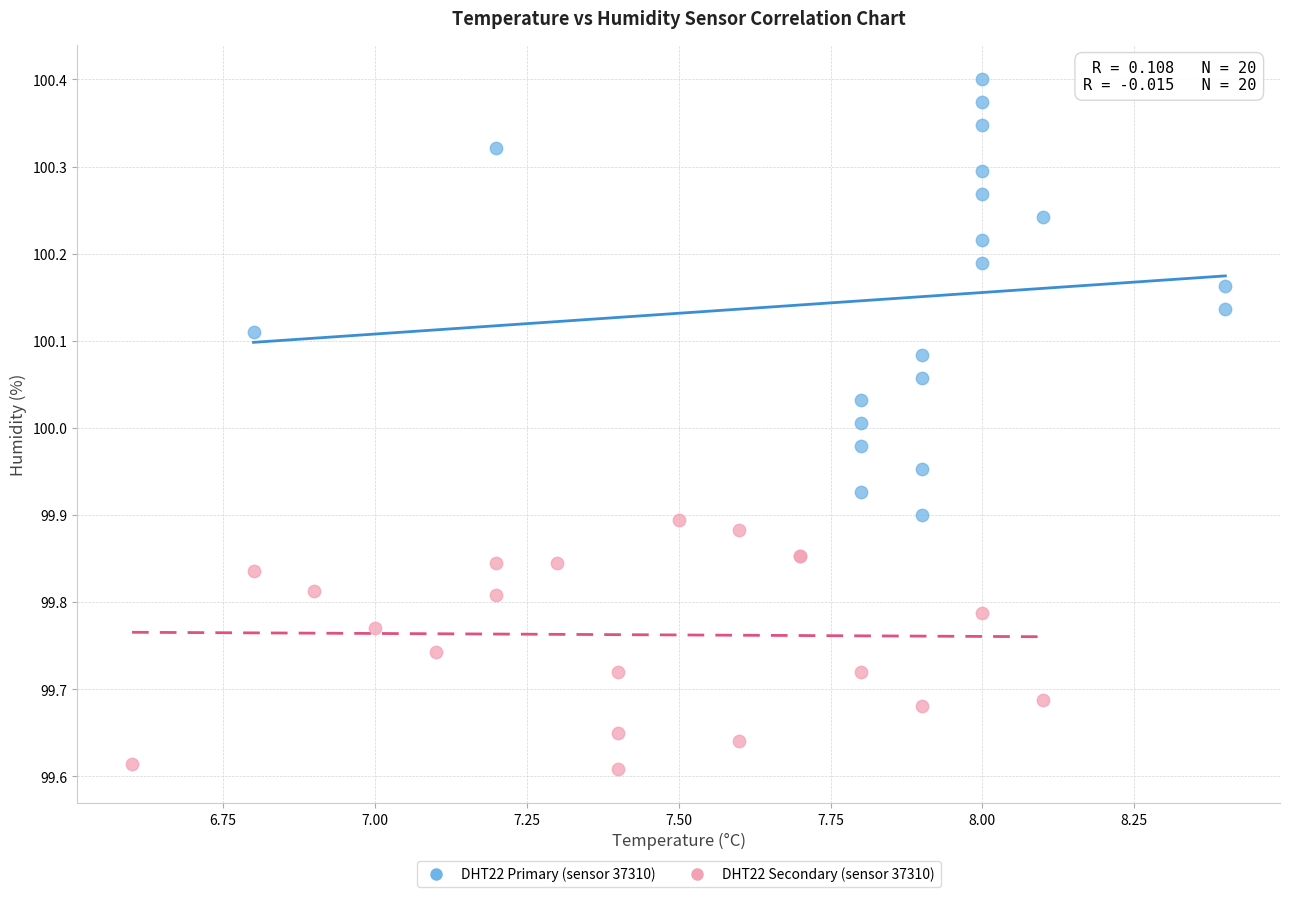

Which series has the widest spread of Y values?

DHT22 Primary (sensor 37310)